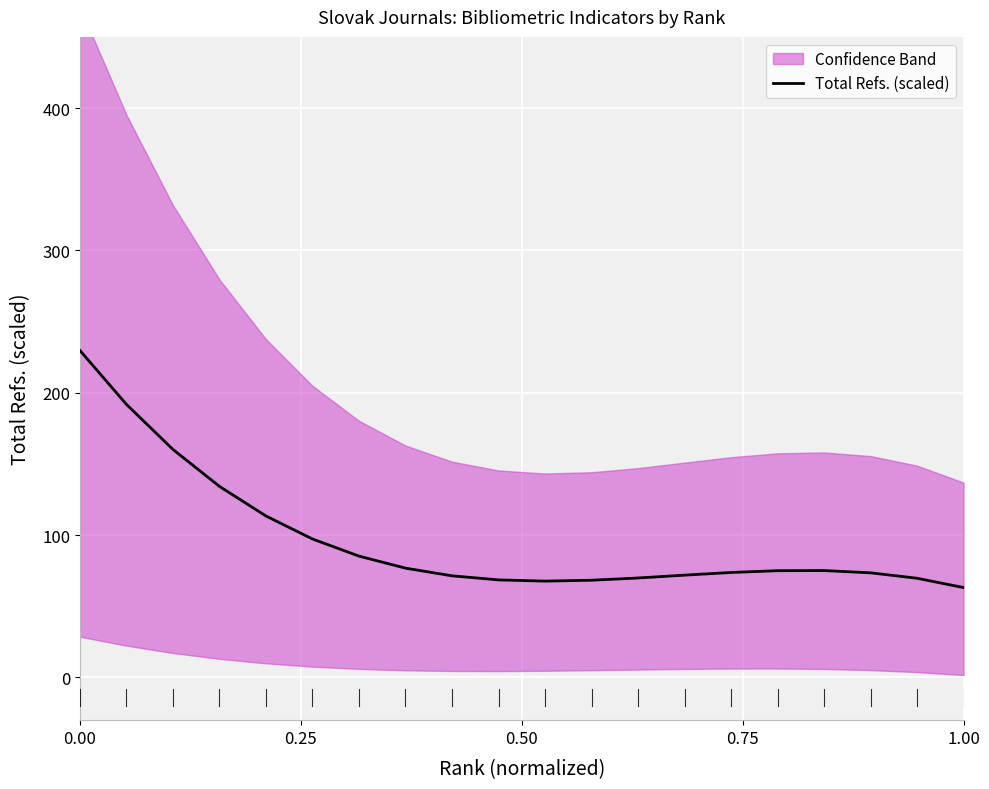

What is the greatest value displayed?

229.7